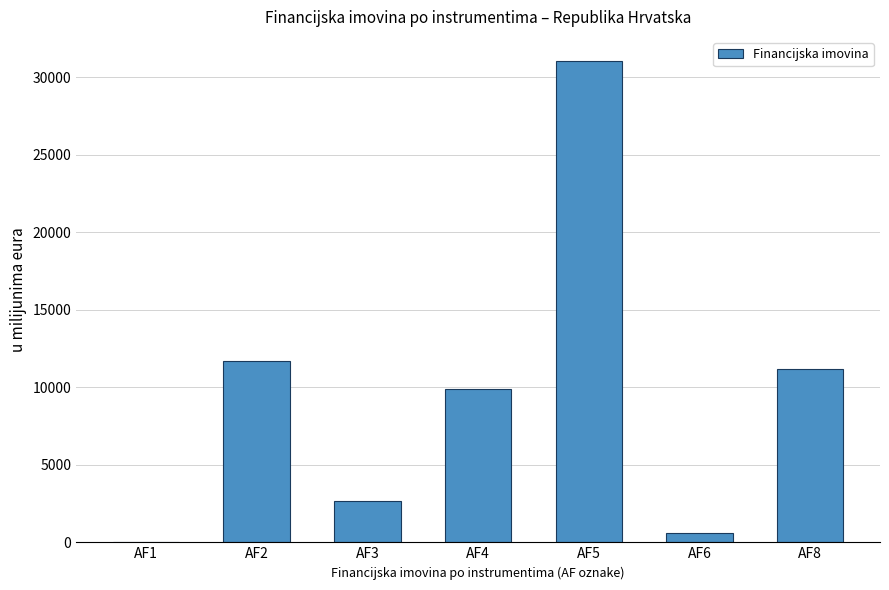

What is the sum of all values?

67109.8